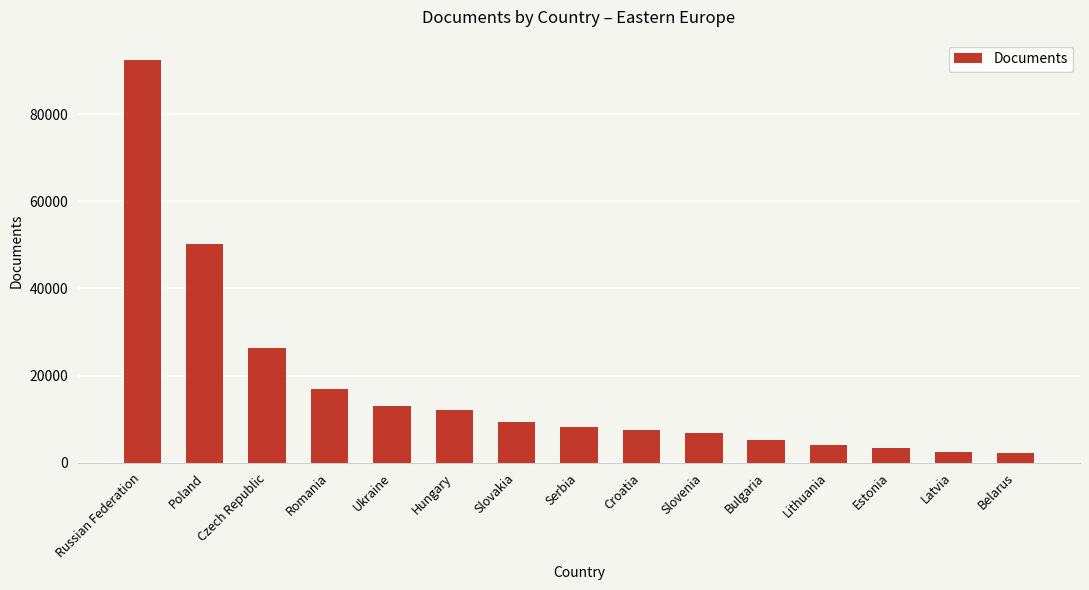

What is the average value?

17339